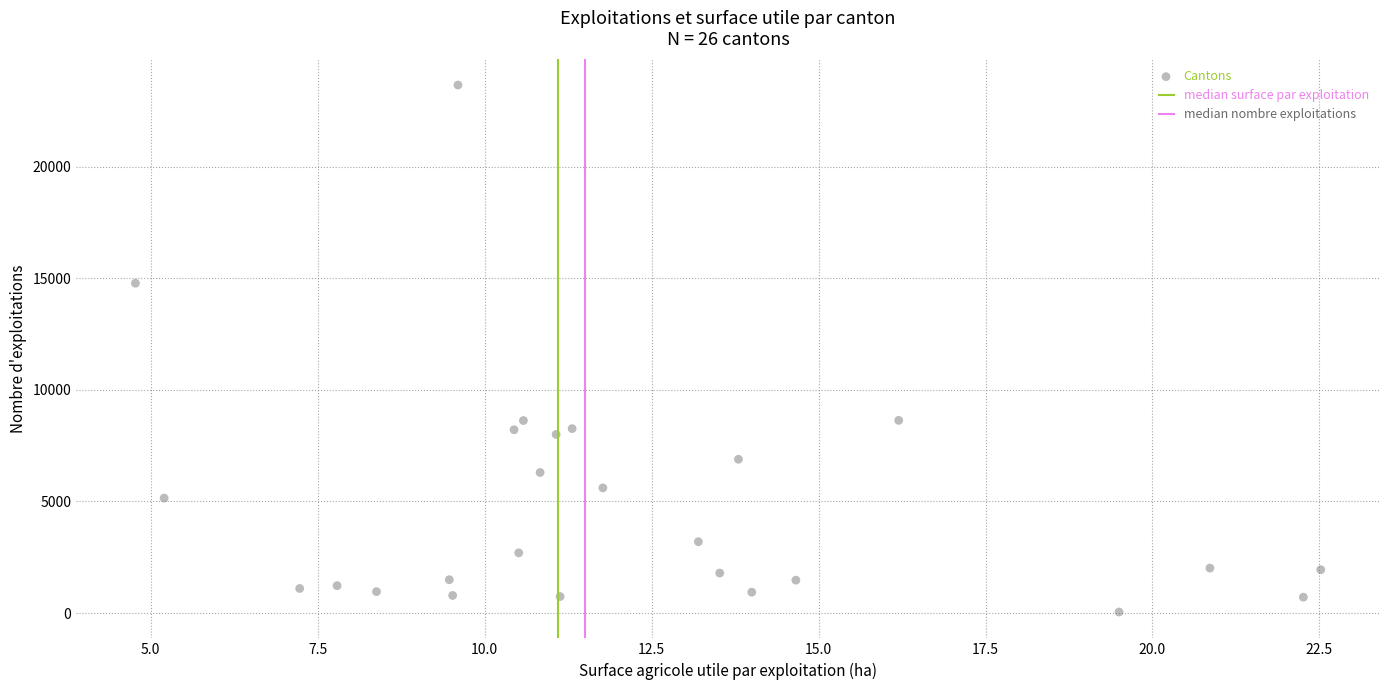

What Y value in the scatter plot is closest to 11853?

14780